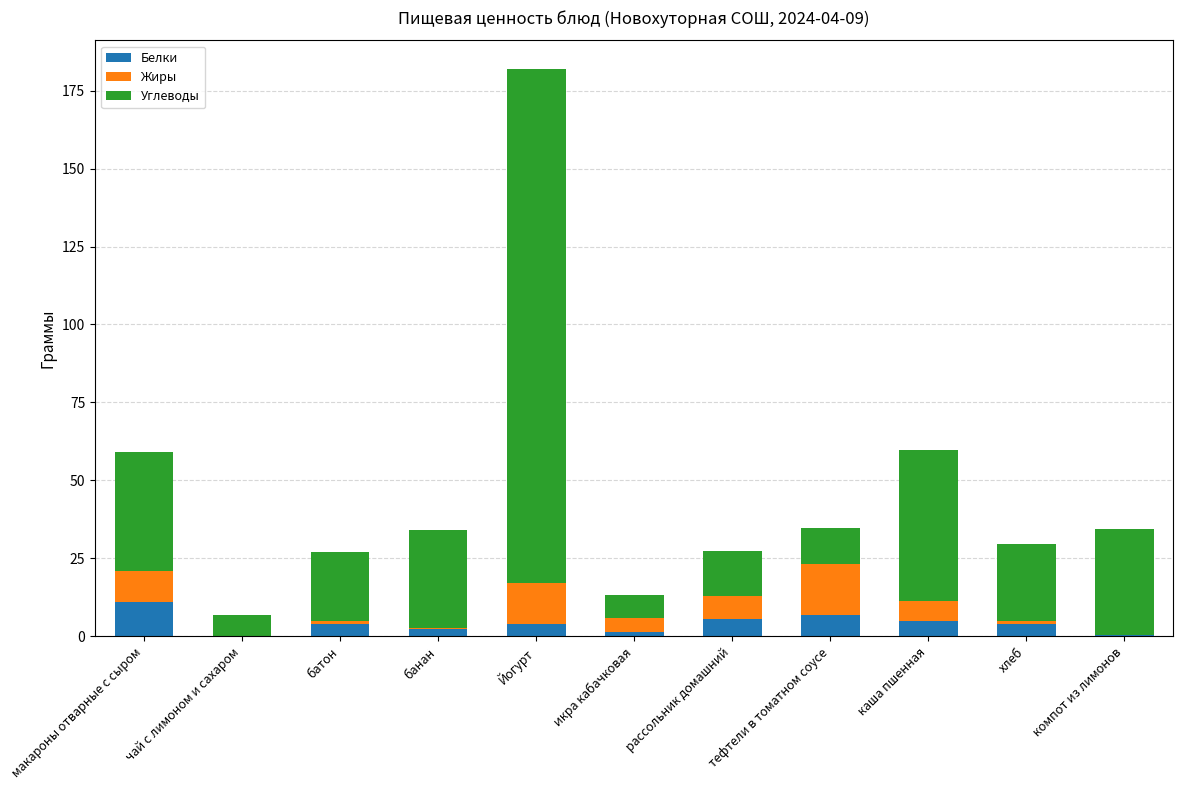

At which label does Белки reach its peak?

макароны отварные с сыром